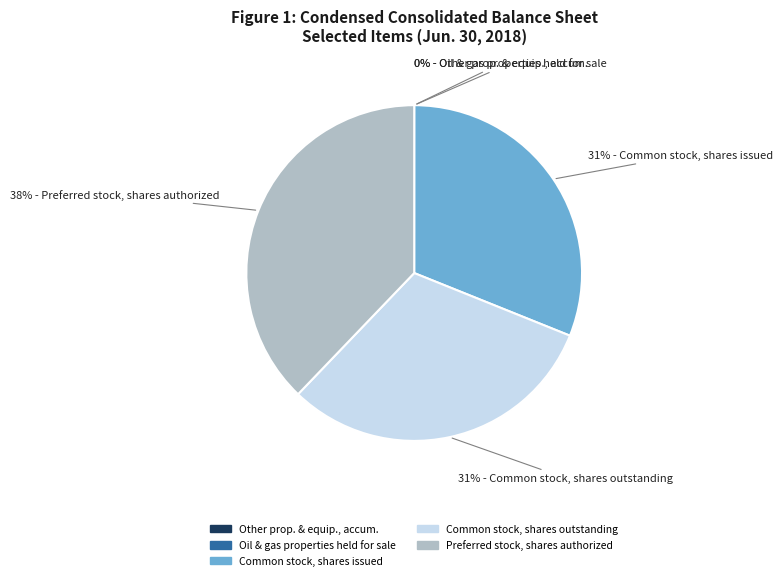

Does any single category account for the majority?

No